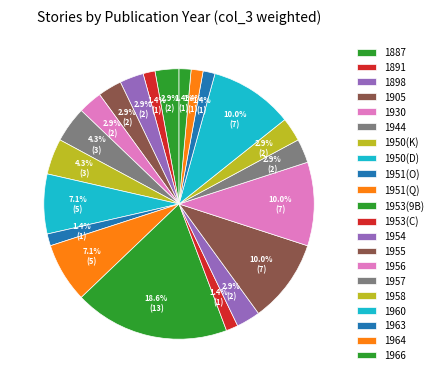

How many slices are in this pie chart?

21